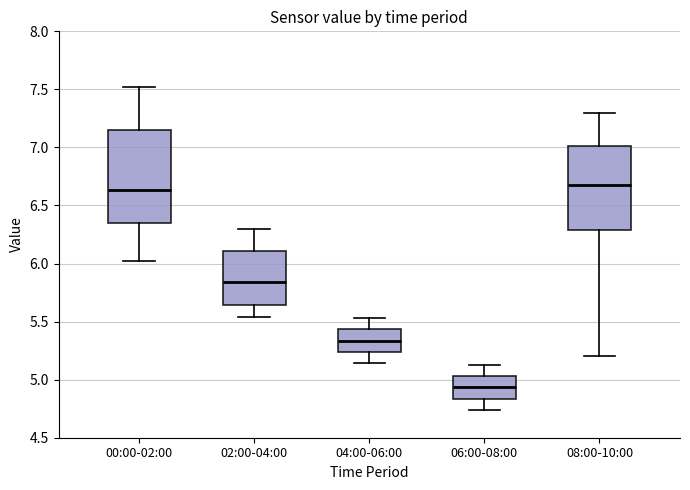

Reading left to right, transcribe this box plot: for each box, give where its median line is, the range the box spans, and where its two whiskers end, as read against the y-axis. The values are not printed on the chart, so give them approximately, as read against the axis.

00:00-02:00: median 6.65, box 6.35 to 7.15, whiskers 6.00 to 7.50
02:00-04:00: median 5.85, box 5.65 to 6.10, whiskers 5.55 to 6.30
04:00-06:00: median 5.35, box 5.25 to 5.45, whiskers 5.15 to 5.55
06:00-08:00: median 4.95, box 4.85 to 5.05, whiskers 4.75 to 5.15
08:00-10:00: median 6.70, box 6.30 to 7.00, whiskers 5.20 to 7.30